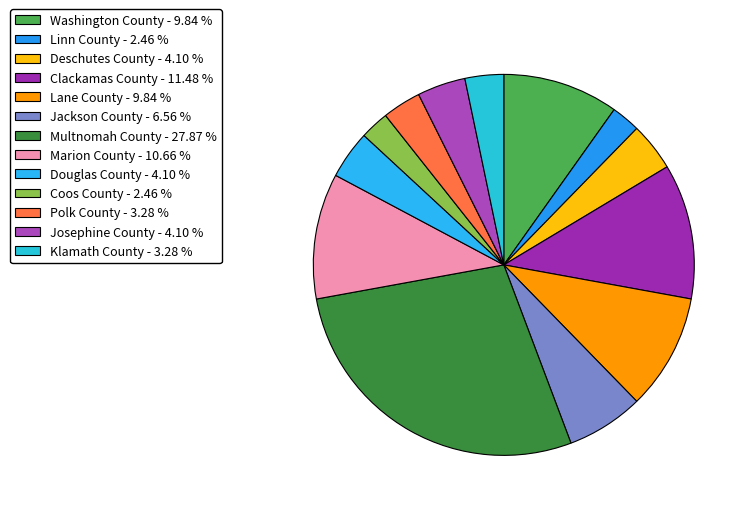

To the nearest percent, what portion does Lane County represent?

10%